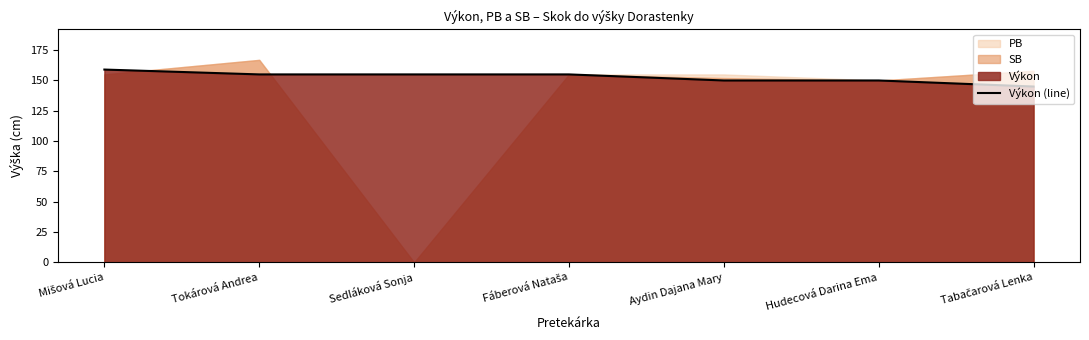

Rank the categories by value from lowest to highest.

Tabačarová Lenka, Aydin Dajana Mary, Hudecová Darina Ema, Tokárová Andrea, Sedláková Sonja, Fáberová Nataša, Mišová Lucia